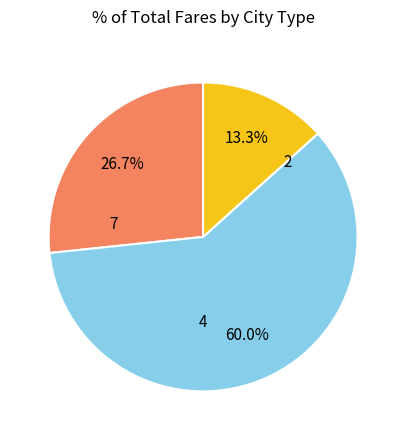

Is there any slice that represents more than half of the pie?

Yes